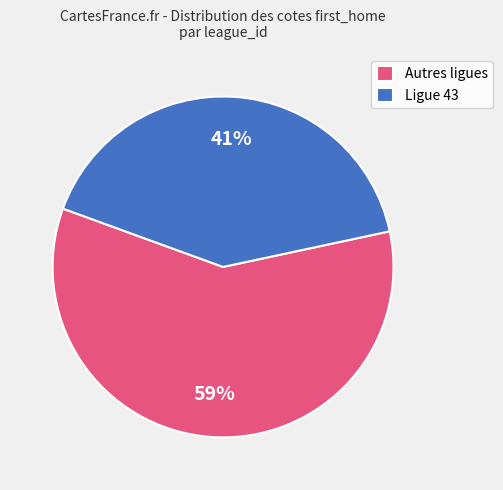

To the nearest percent, what portion does Autres ligues represent?

59%